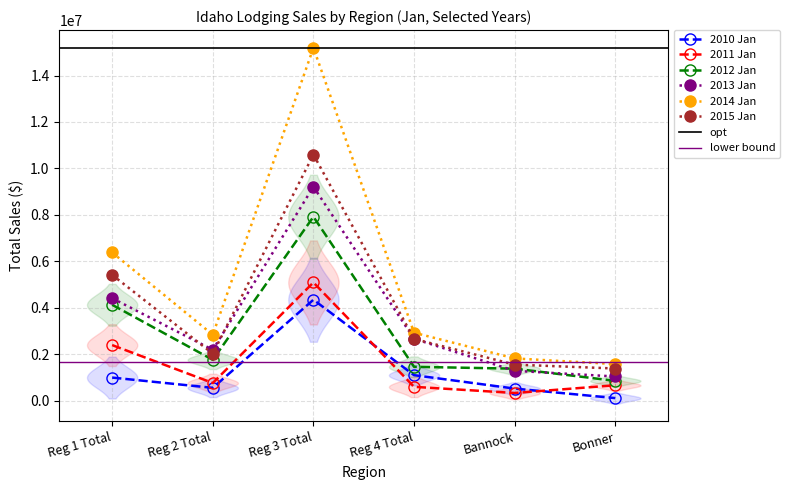

Does the chart have visible grid lines?

Yes